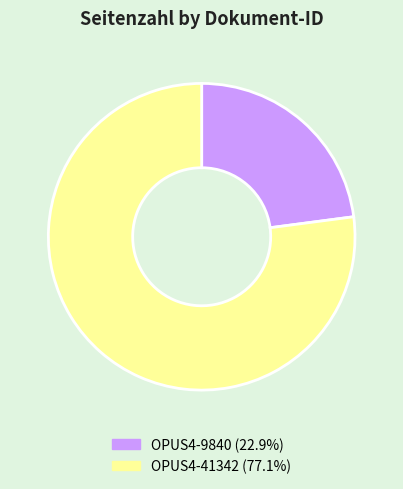

What is the largest slice in the pie chart?

OPUS4-41342